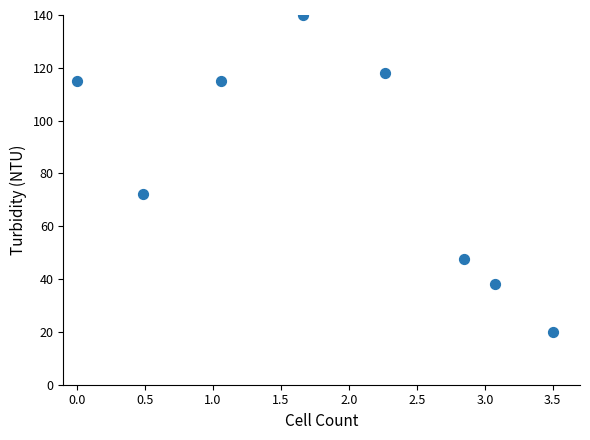

What Y value in the scatter plot is closest to 80?

72.2